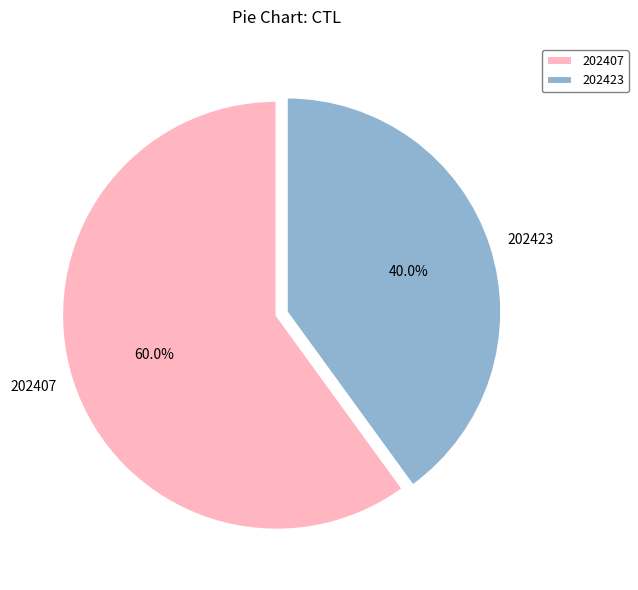

How much of the chart is everything except 202407?

40.0%